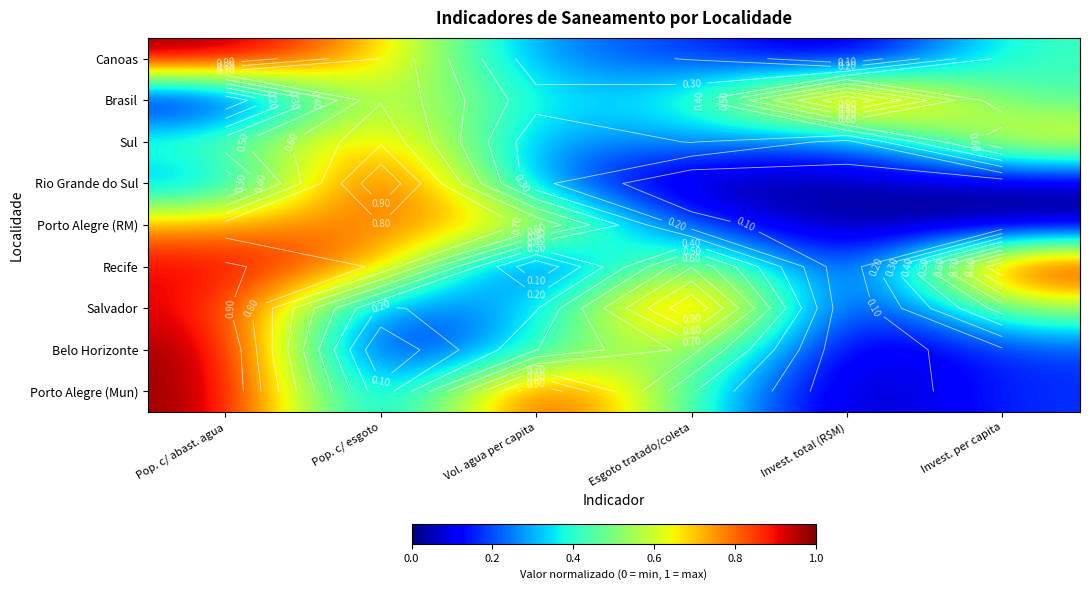

What is the greatest value displayed?

1.0